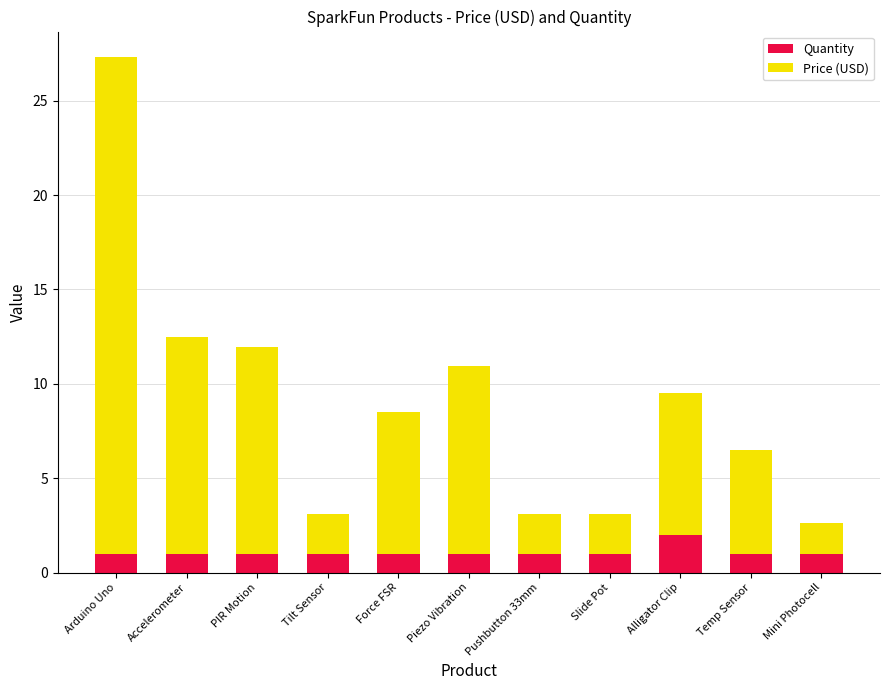

What is the approximate value of Quantity at Accelerometer?

1.0